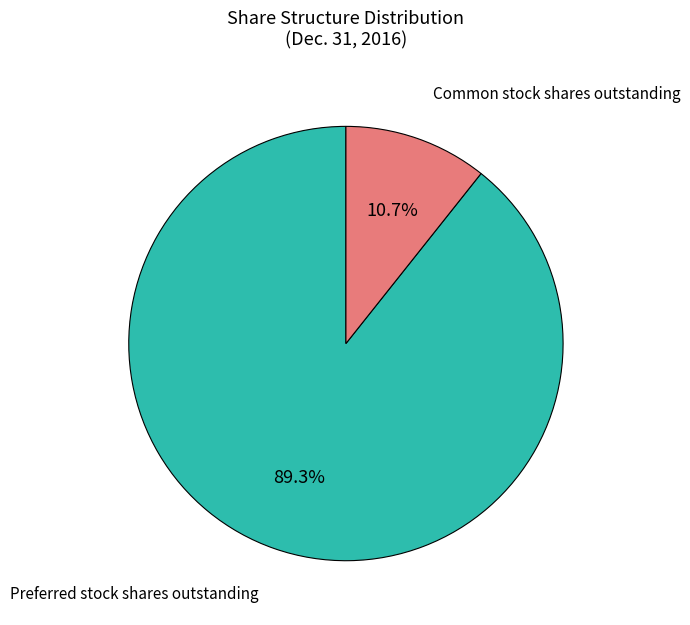

To the nearest percent, what is the difference between the largest and smallest slice percentages?

79%